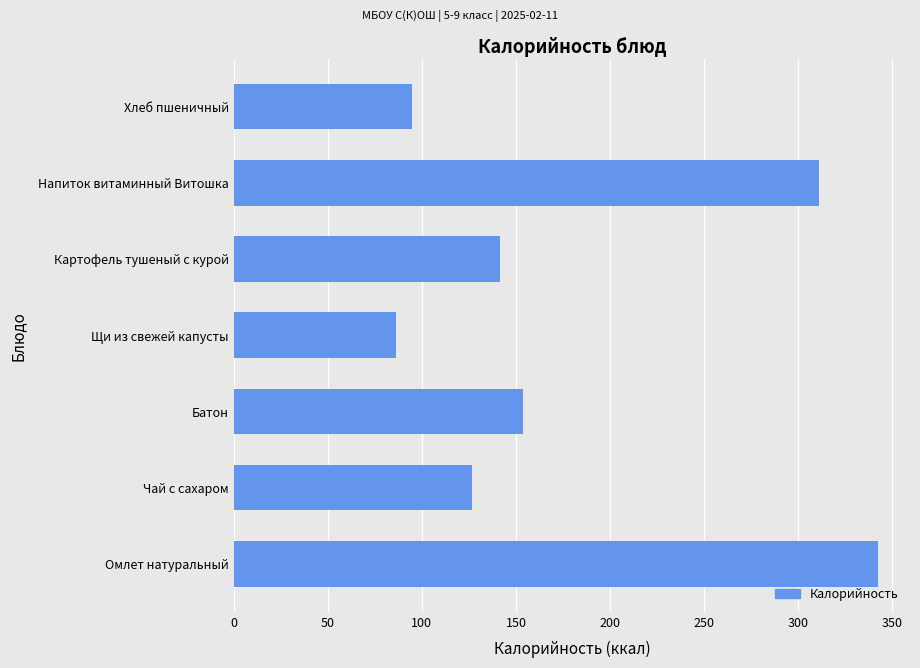

Does the chart contain stacked bars?

No